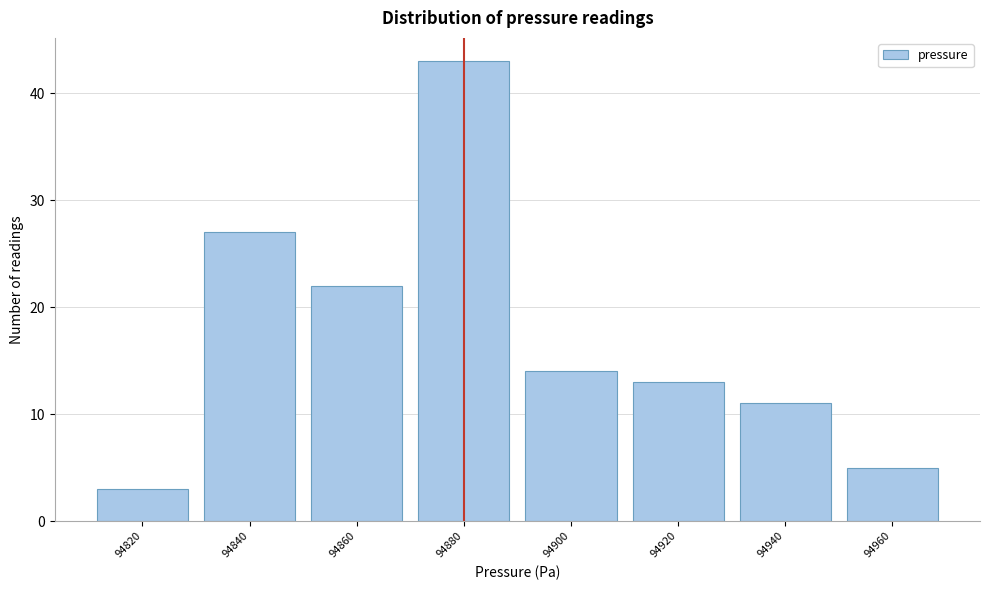

Reading right to left, what are all the values shown in this chart?

94960=5	94940=11	94920=13	94900=14	94880=43	94860=22	94840=27	94820=3